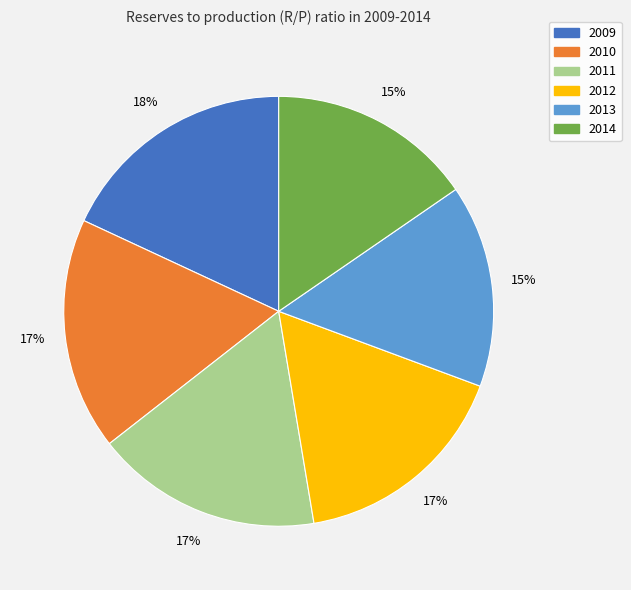

How many slices are in this pie chart?

6